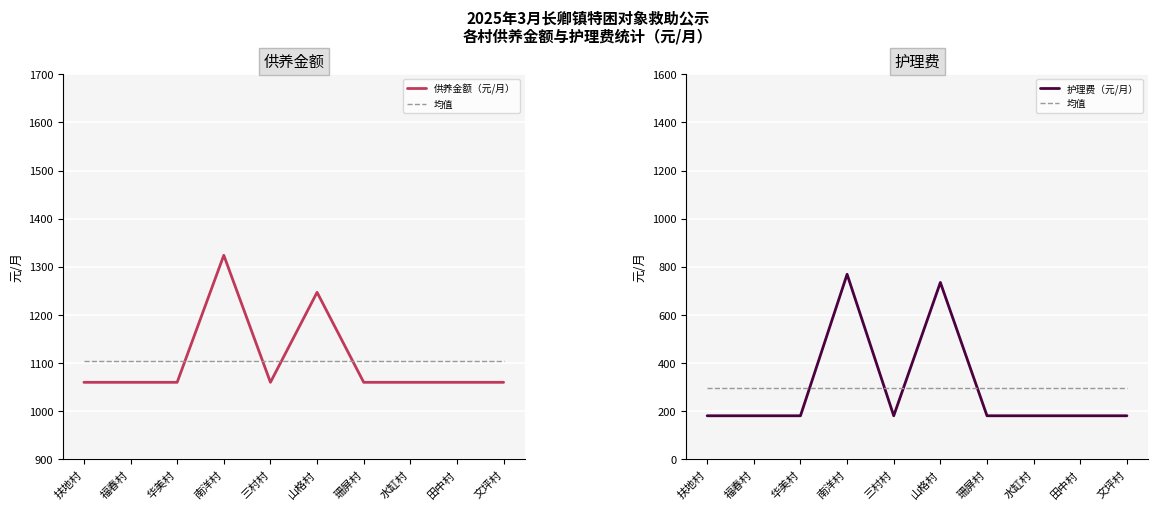

Count the number of data series in this chart.

3